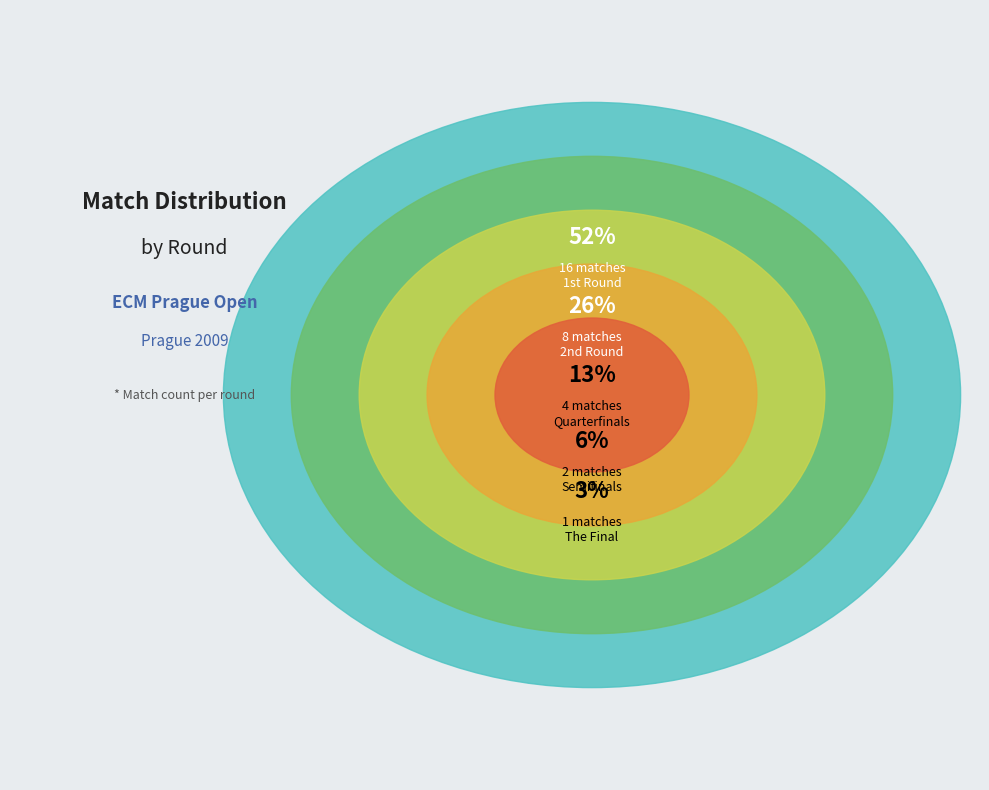

How many slices are in this pie chart?

5